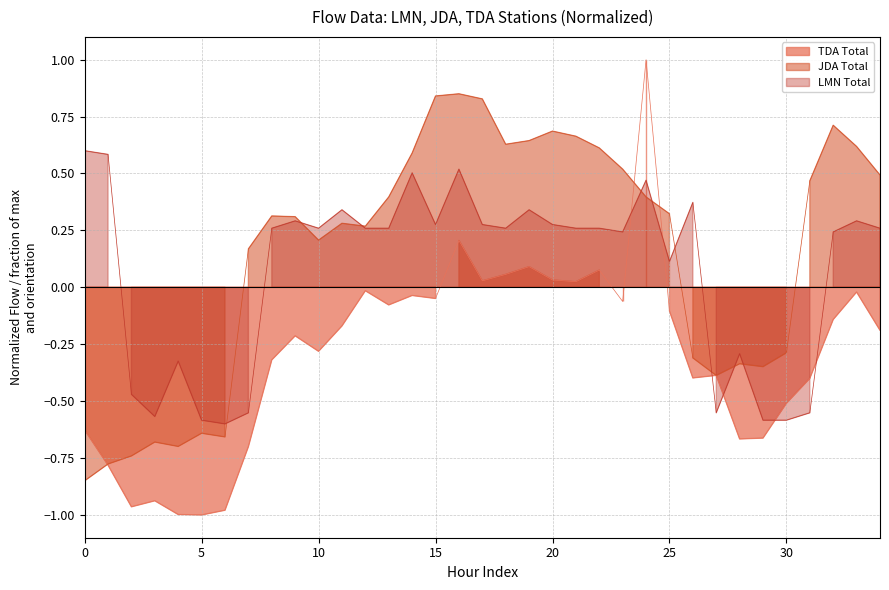

How many data points in TDA Total are above 0?

8